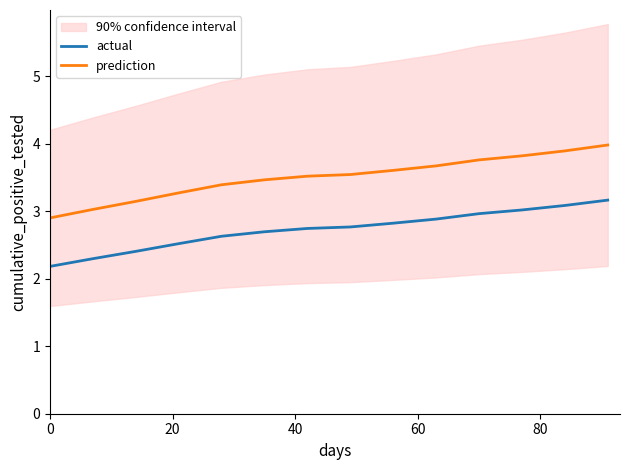

True or false: prediction and actual intersect in this chart.

False